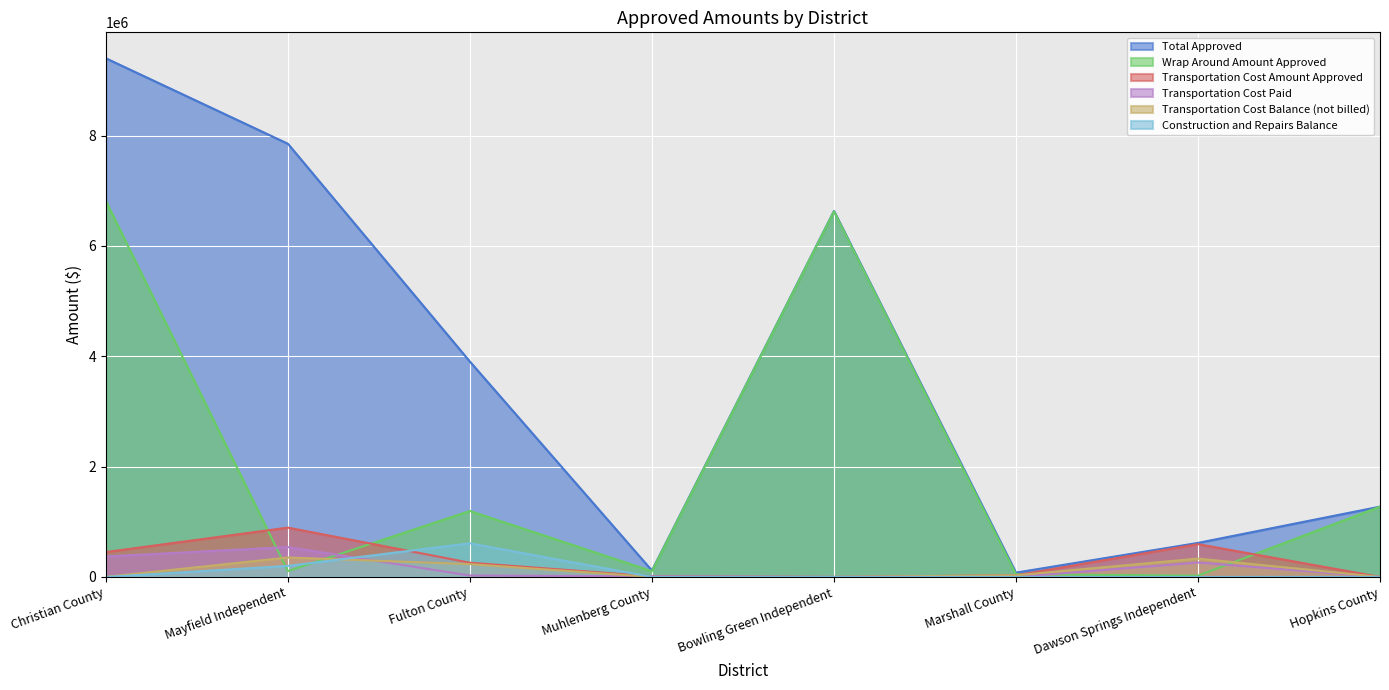

What is the sum of the Wrap Around Amount Approved values at Christian County and Hopkins County?

8089016.0